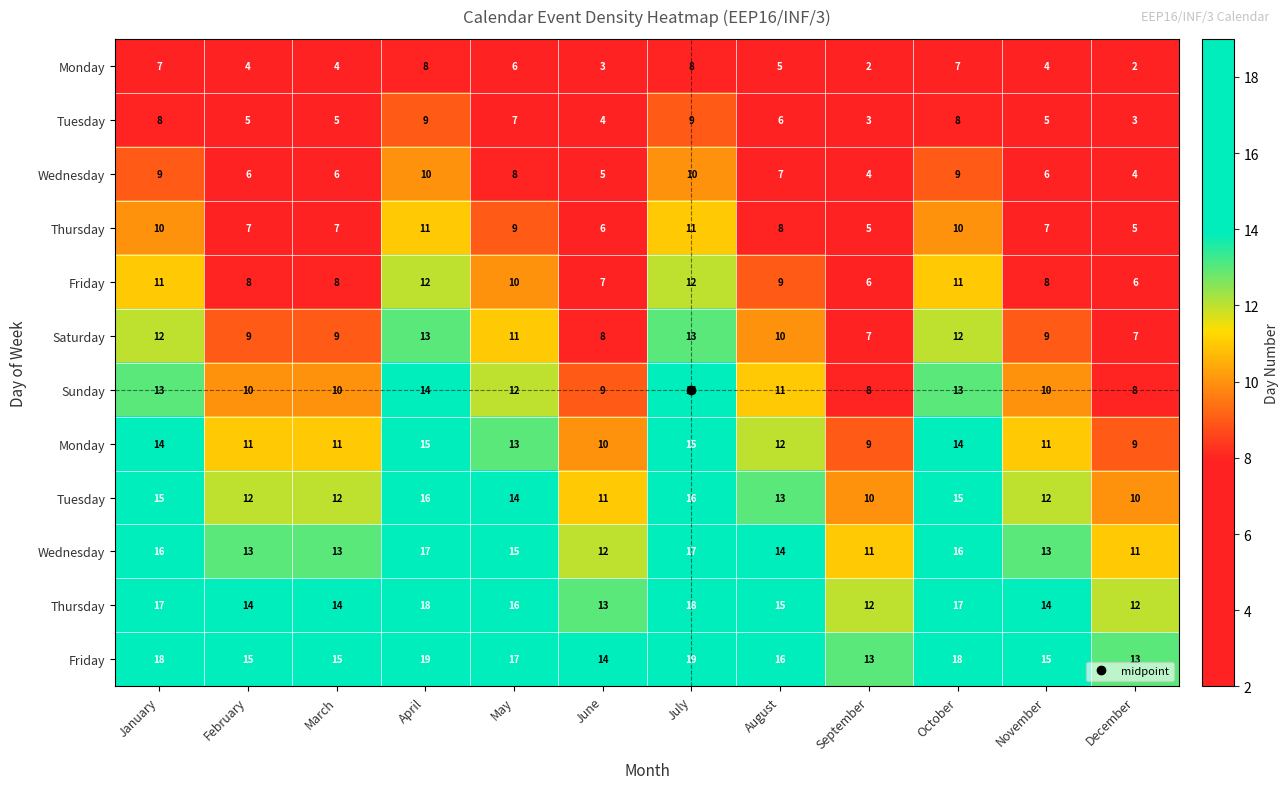

Between March and February, which is larger?

March